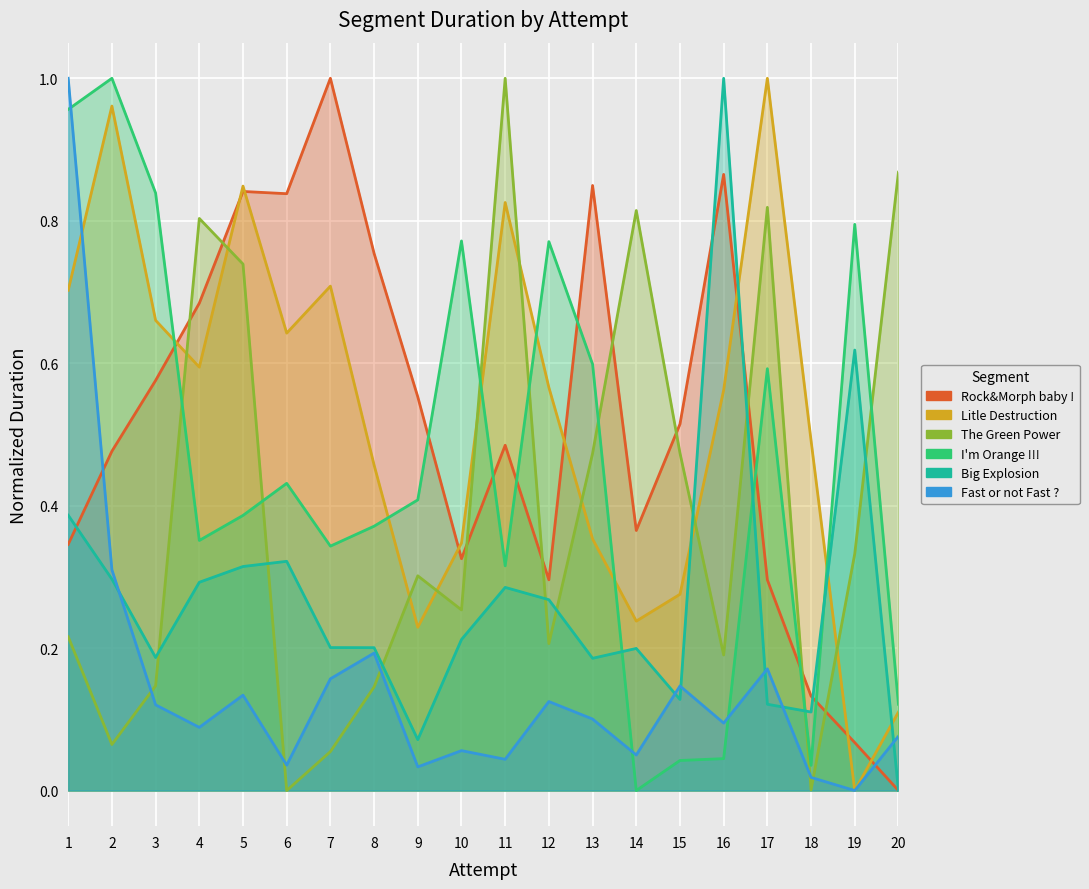

How many interior local peaks does the Big Explosion series have?

5